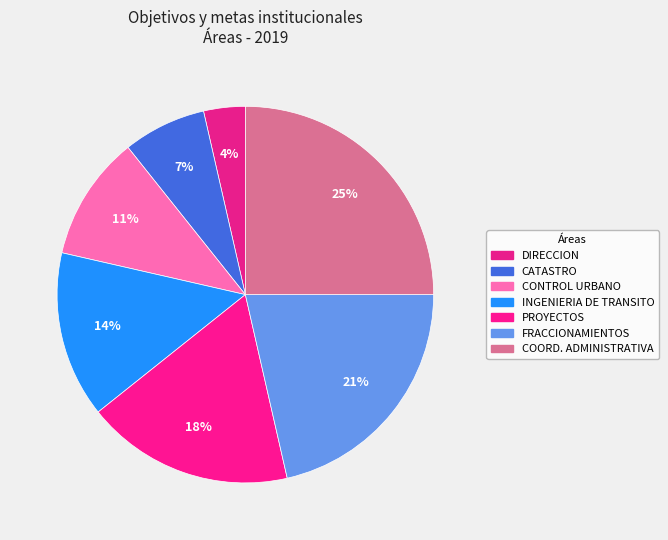

How many segments does this pie chart have?

7